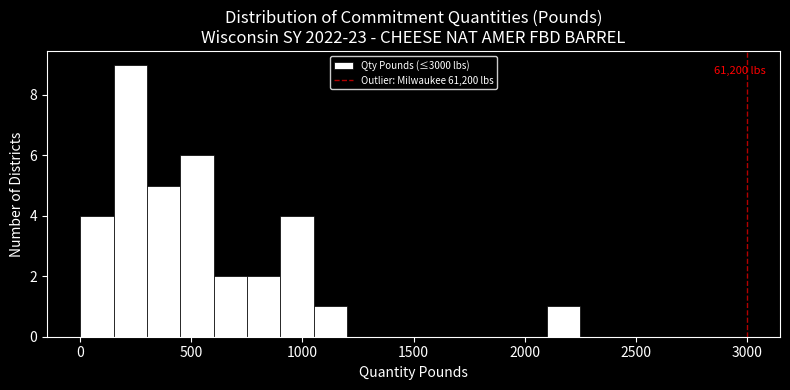

Read against the x-axis, roughly where is the centre of the tallest bar?

250